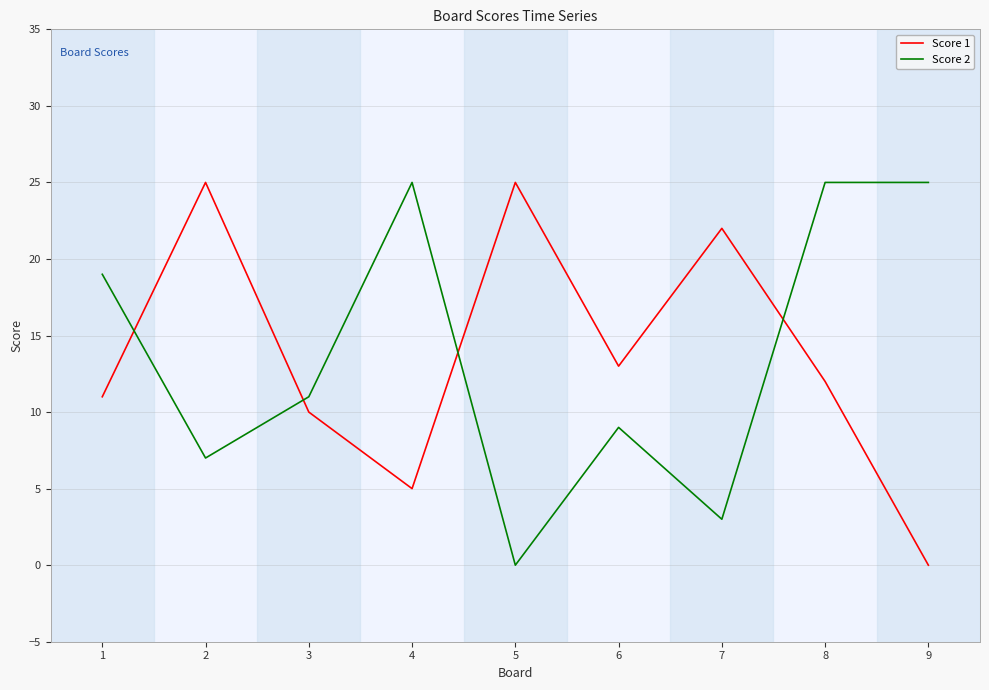

Between 8 and 9, which series saw the biggest shift?

Score 1